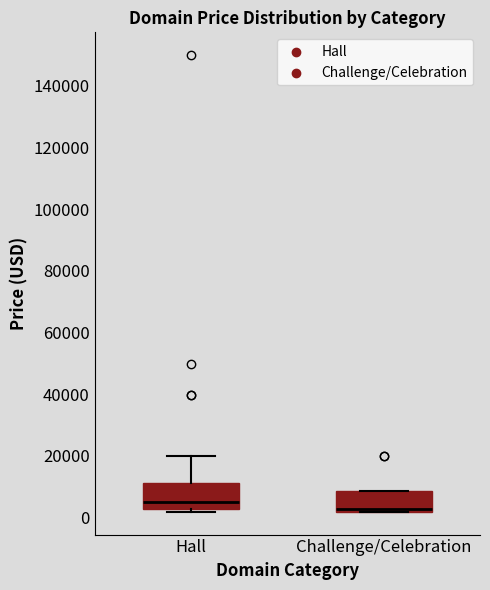

Reading left to right, read every box against the y-axis: the position of its median line, the range the box covers, and the ends of its whiskers. The values are not printed on the chart, so give them approximately, as read against the axis.

Hall: median 4000, box 2000 to 12000, whiskers 2000 (just below the box's lower edge) to 20000
Challenge/Celebration: median 2000 (just above the box's lower edge), box 2000 to 8000, whiskers 2000 to 8000